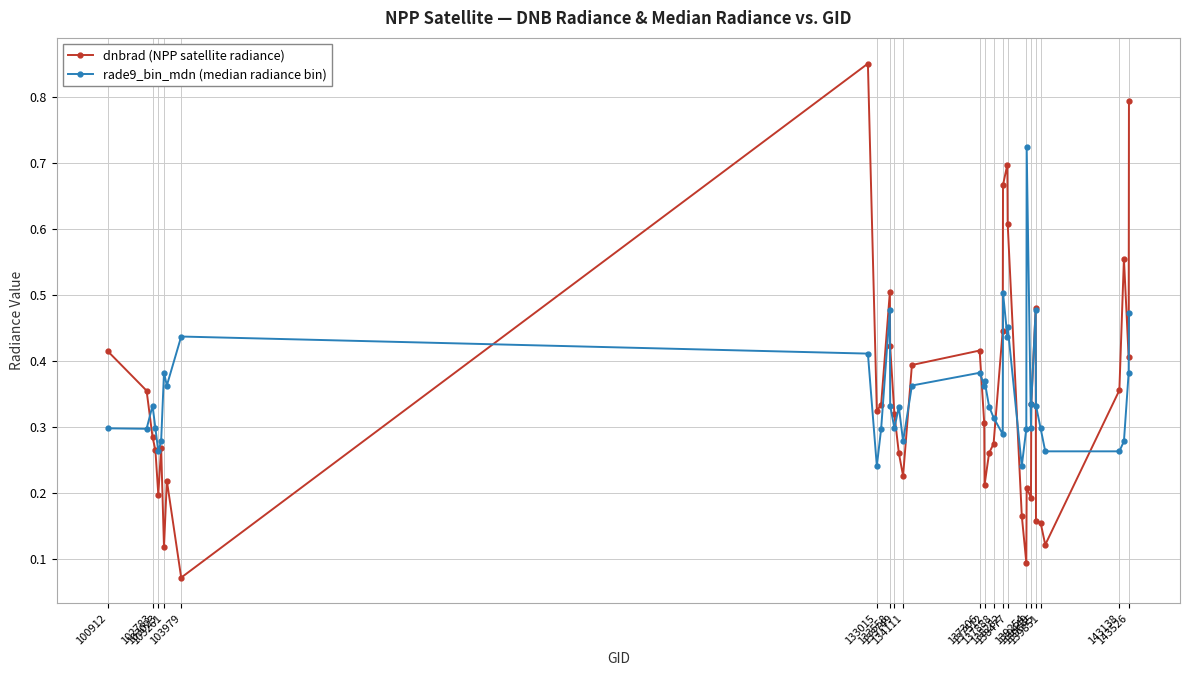

True or false: rade9_bin_mdn (median radiance bin) has more than 0 interior local peaks.

True